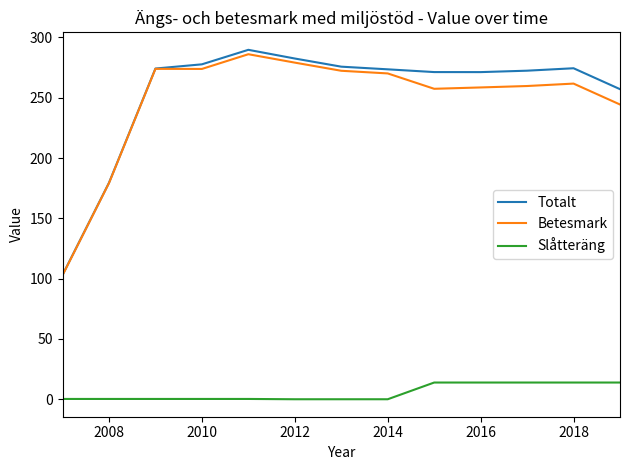

What is the minimum value for Betesmark?

102.8